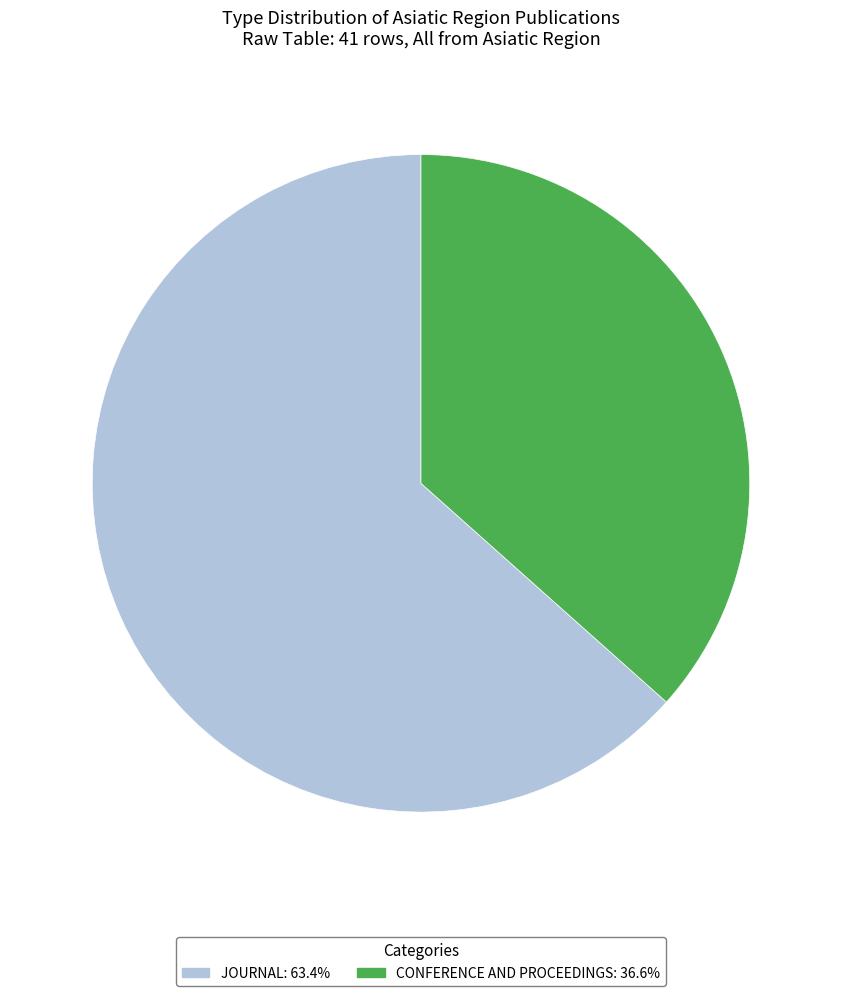

How many slices are in this pie chart?

2